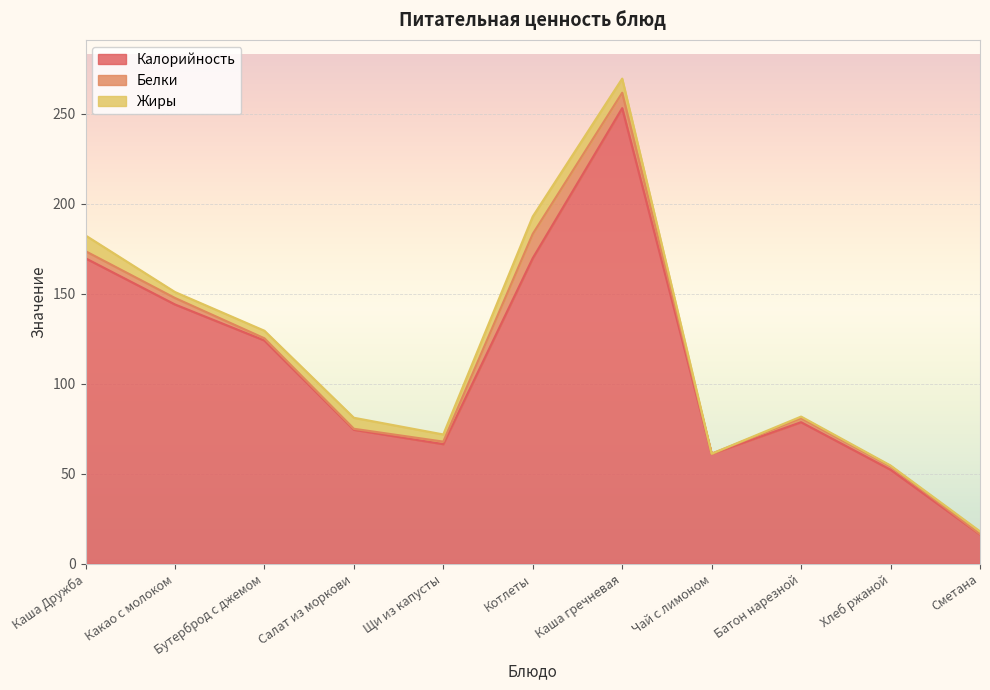

What is the average value of the Белки series?

3.4